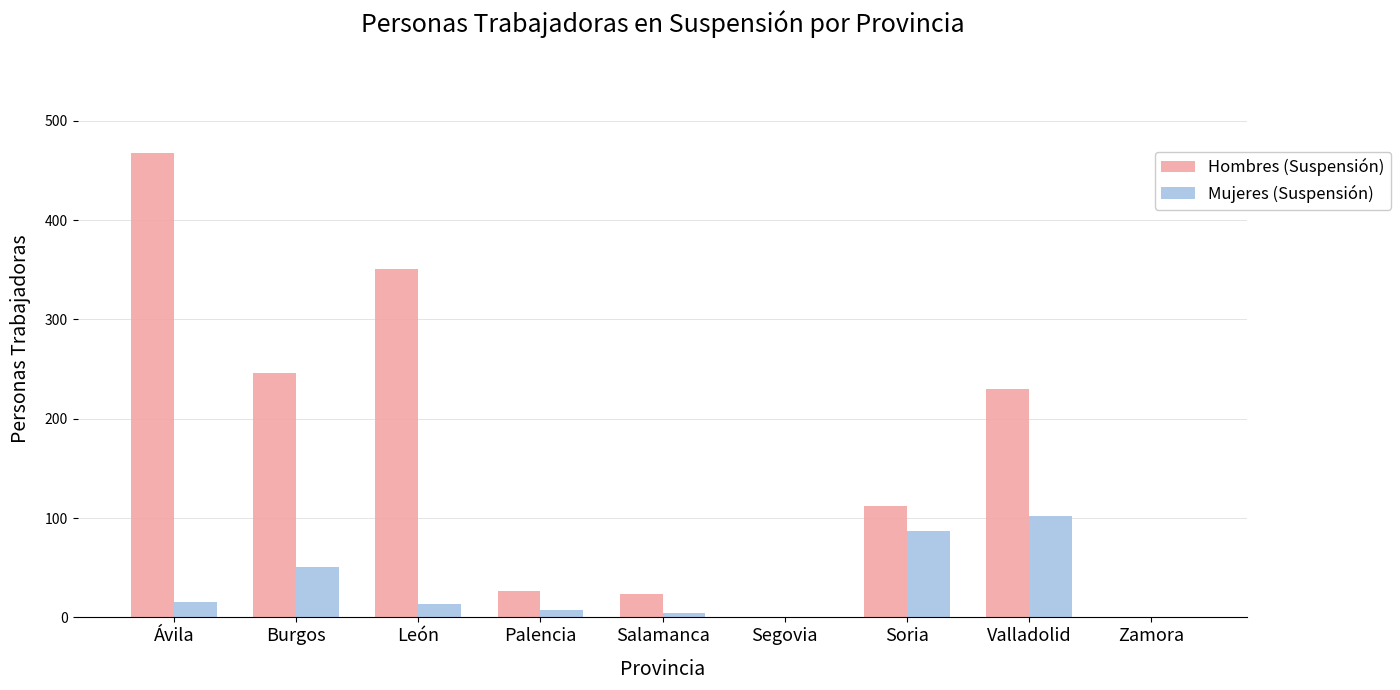

What are all the series names shown in the legend?

Hombres (Suspensión), Mujeres (Suspensión)